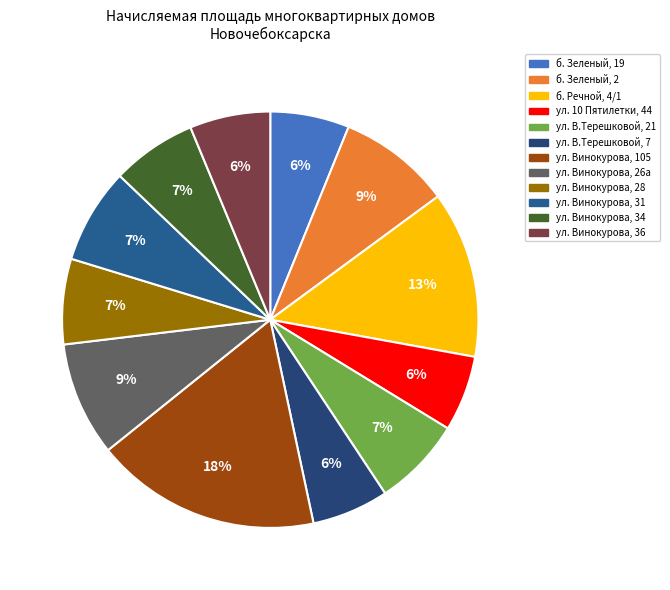

Count the number of slices in the pie.

12